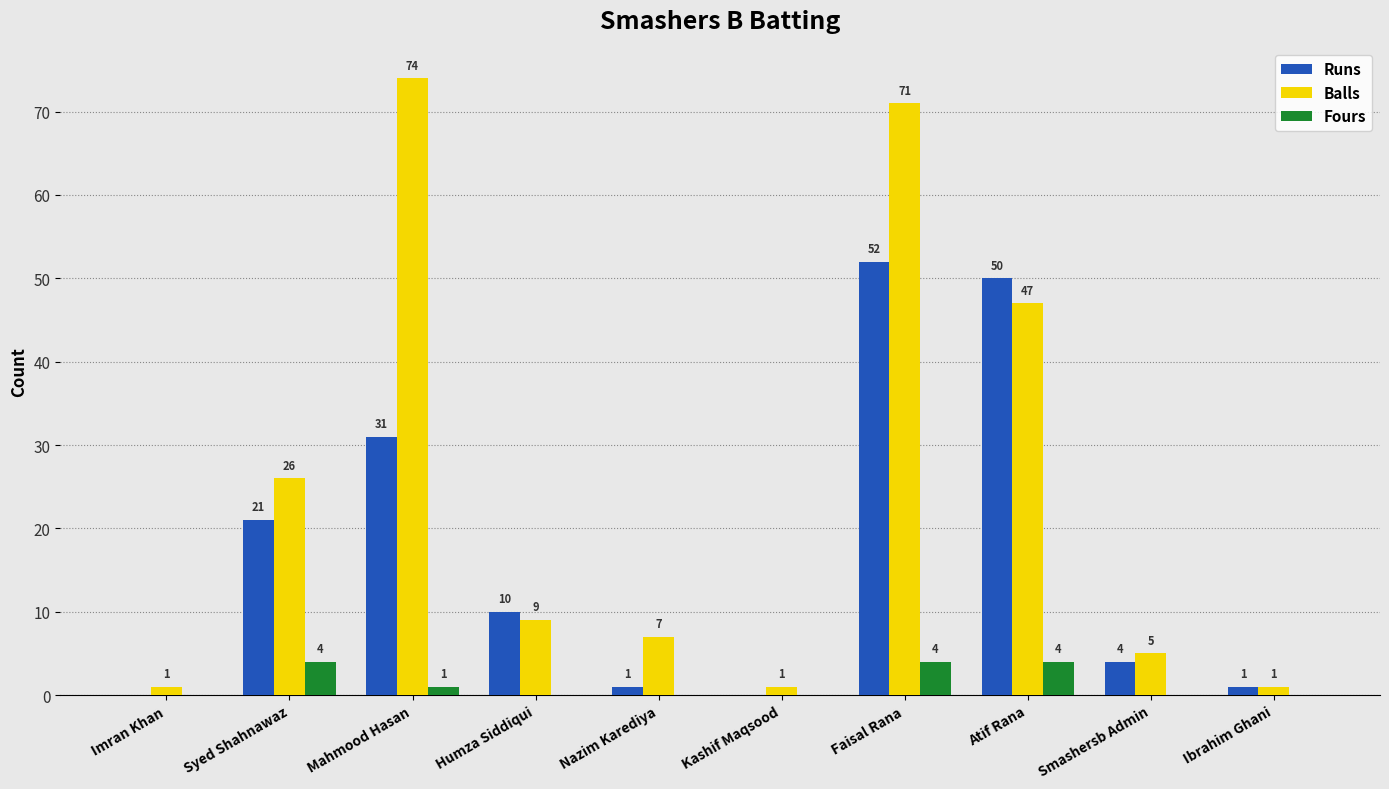

Reading left to right, extract all data points from this chart.

Runs: Imran Khan=0	Syed Shahnawaz=21	Mahmood Hasan=31	Humza Siddiqui=10	Nazim Karediya=1	Kashif Maqsood=0	Faisal Rana=52	Atif Rana=50	Smashersb Admin=4	Ibrahim Ghani=1
Balls: Imran Khan=1	Syed Shahnawaz=26	Mahmood Hasan=74	Humza Siddiqui=9	Nazim Karediya=7	Kashif Maqsood=1	Faisal Rana=71	Atif Rana=47	Smashersb Admin=5	Ibrahim Ghani=1
Fours: Imran Khan=0	Syed Shahnawaz=4	Mahmood Hasan=1	Humza Siddiqui=0	Nazim Karediya=0	Kashif Maqsood=0	Faisal Rana=4	Atif Rana=4	Smashersb Admin=0	Ibrahim Ghani=0